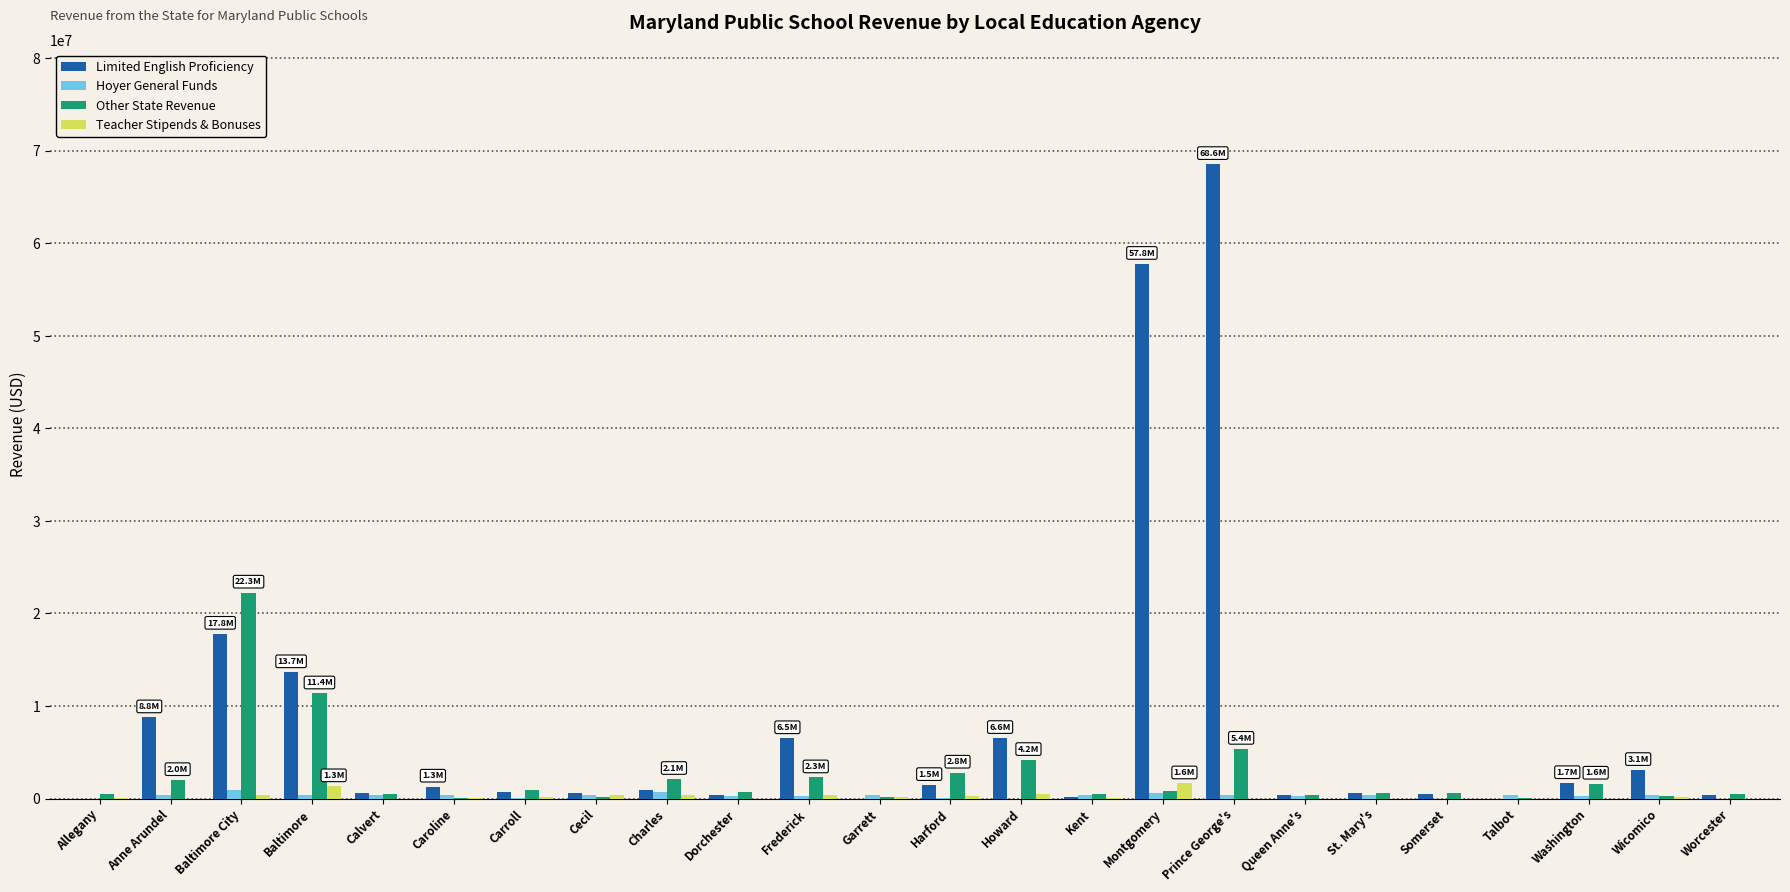

At which category is the sum across all series the highest?

Prince George's